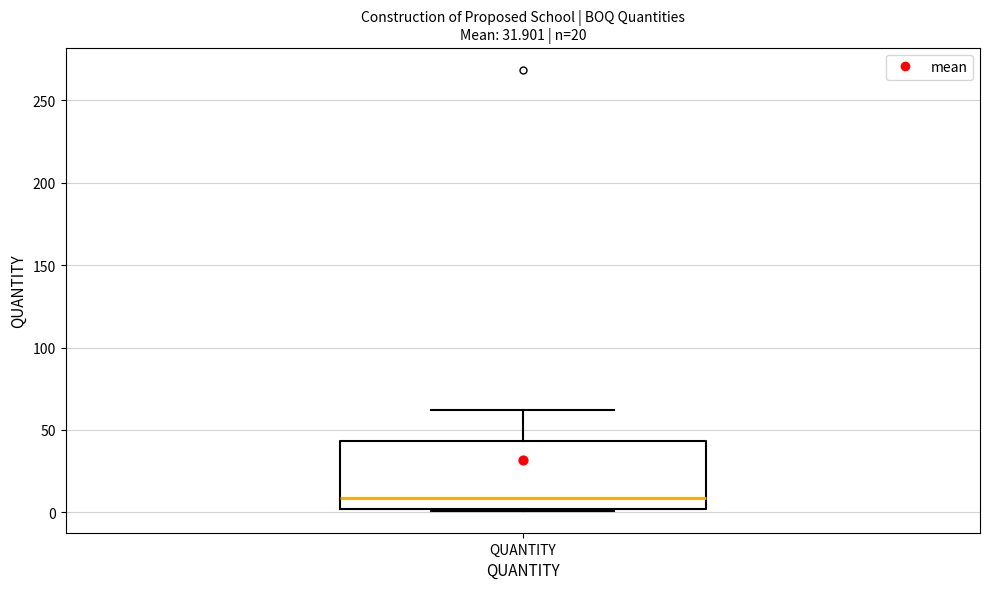

Where does the median line of the box for QUANTITY sit on the y-axis? The values are not printed on the chart, so give them approximately, as read against the axis.

10